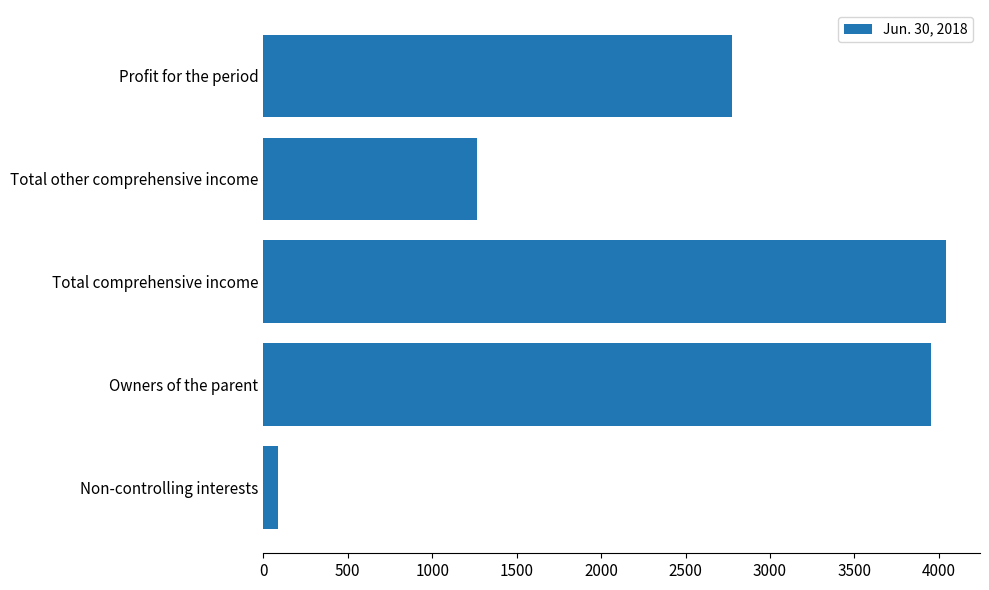

What is the minimum value shown in the chart?

89